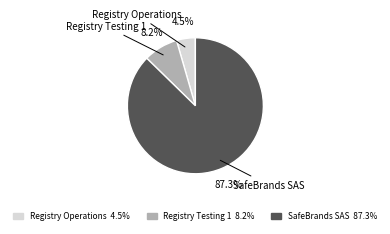

Which category has the smallest portion of the pie?

Registry Operations